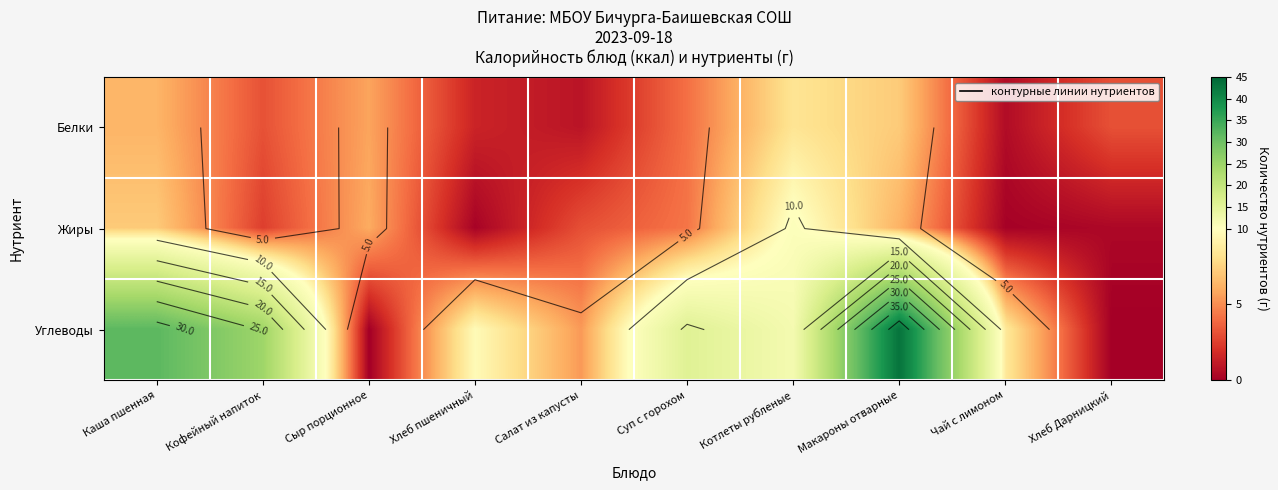

What is the highest value of the Углеводы series?

43.2